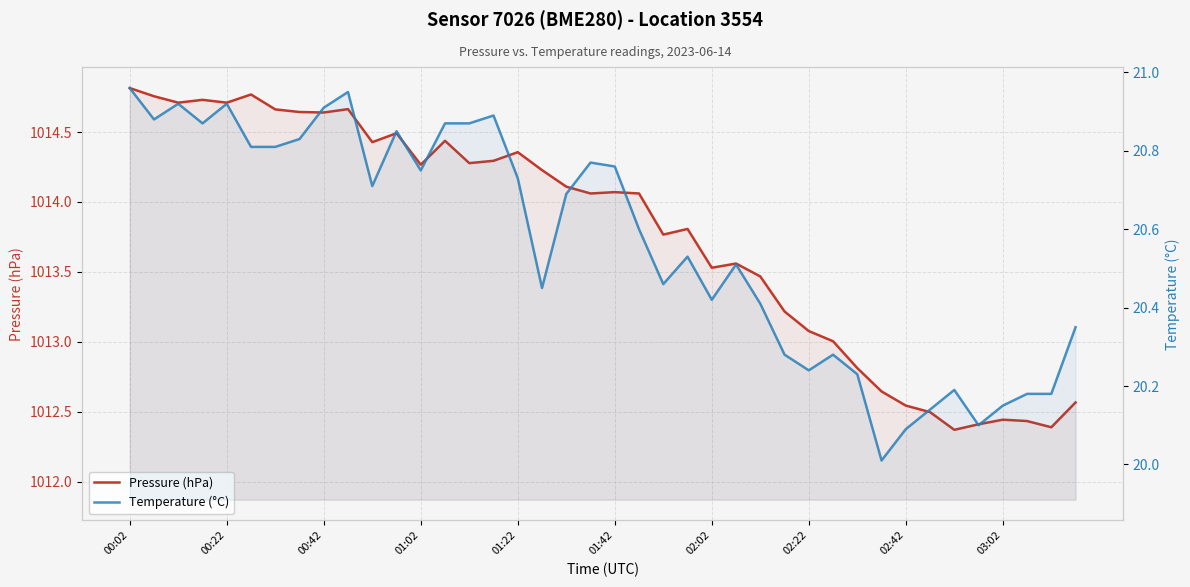

What is the approximate value of Pressure (hPa) at 02:22?

1013.1